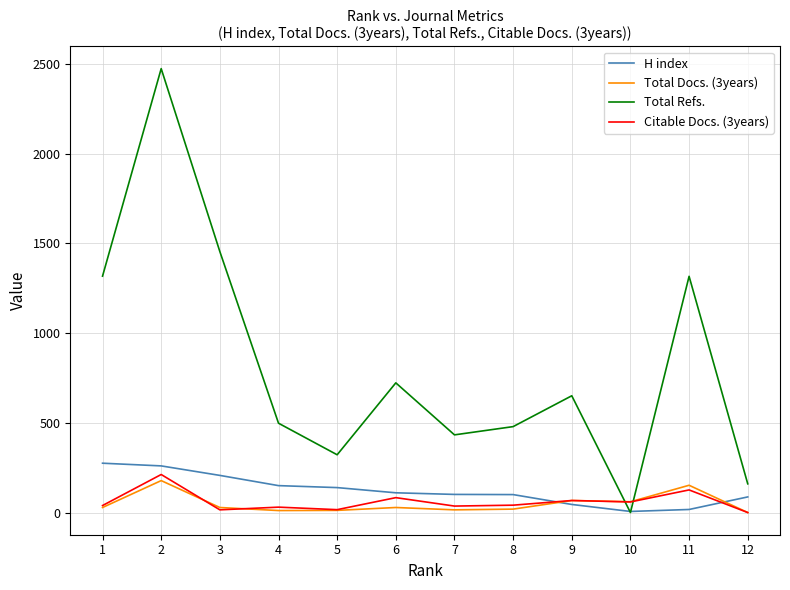

At which category does the chart reach its peak across all series?

2